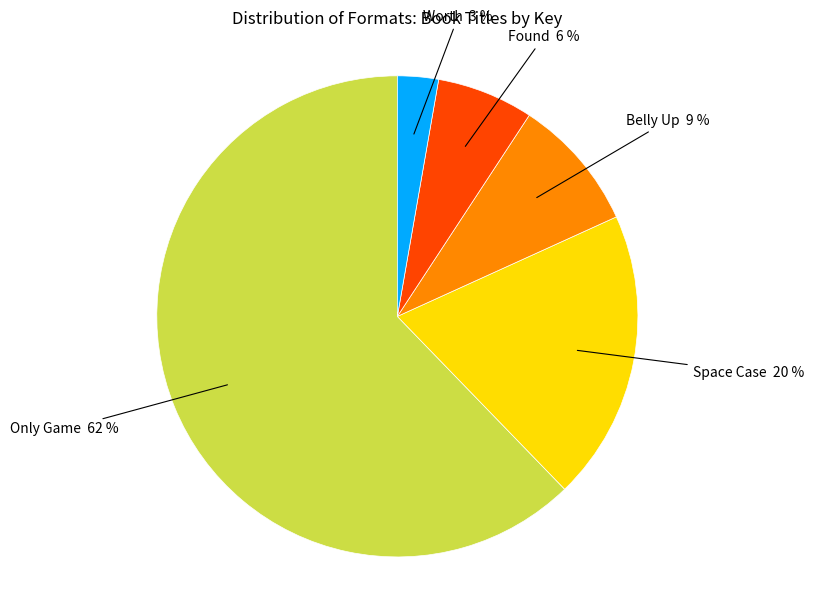

To the nearest percent, what is the difference between the largest and smallest slice percentages?

59%